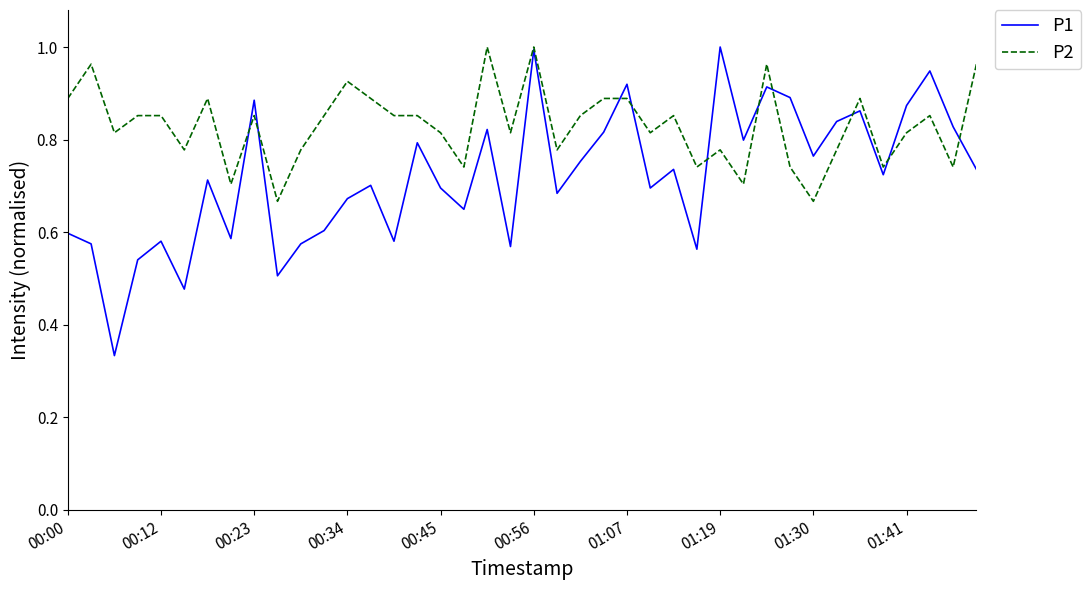

List the series in order of their overall mean, lowest first.

P1, P2